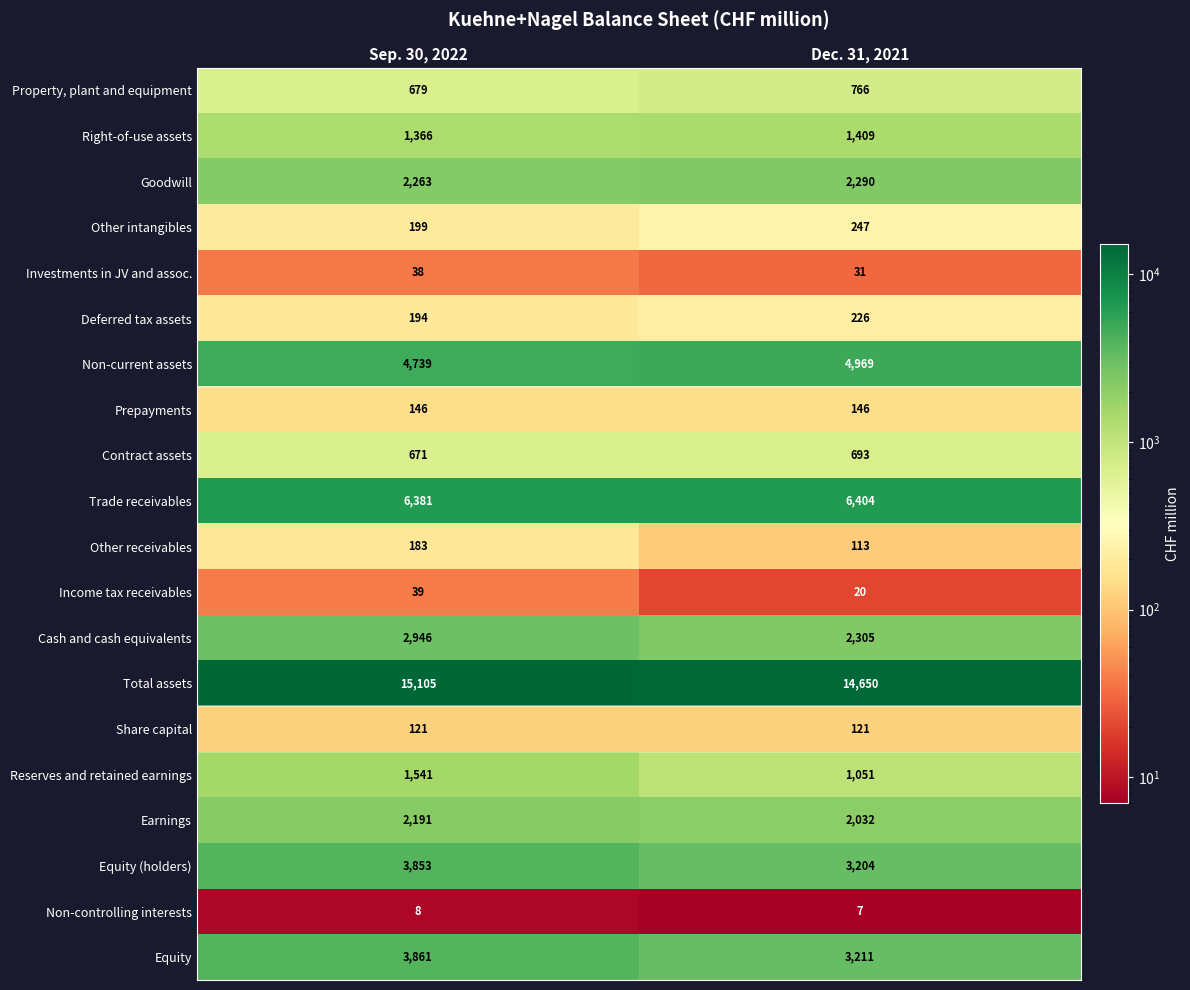

What is the minimum value shown in the chart?

7